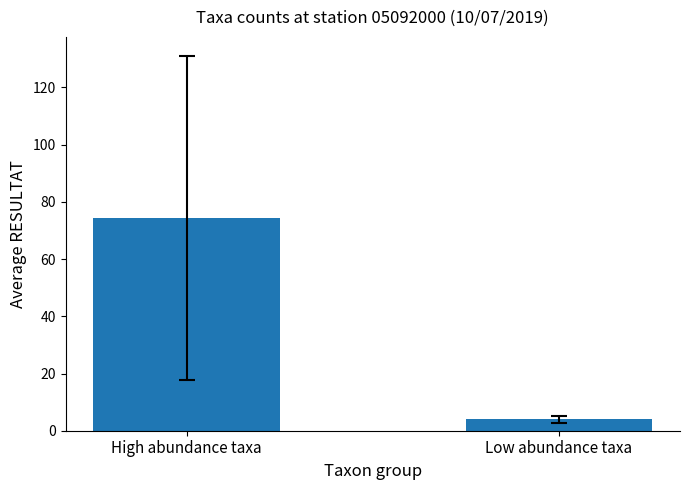

Is it true that the value at Low abundance taxa is 4.0?

True